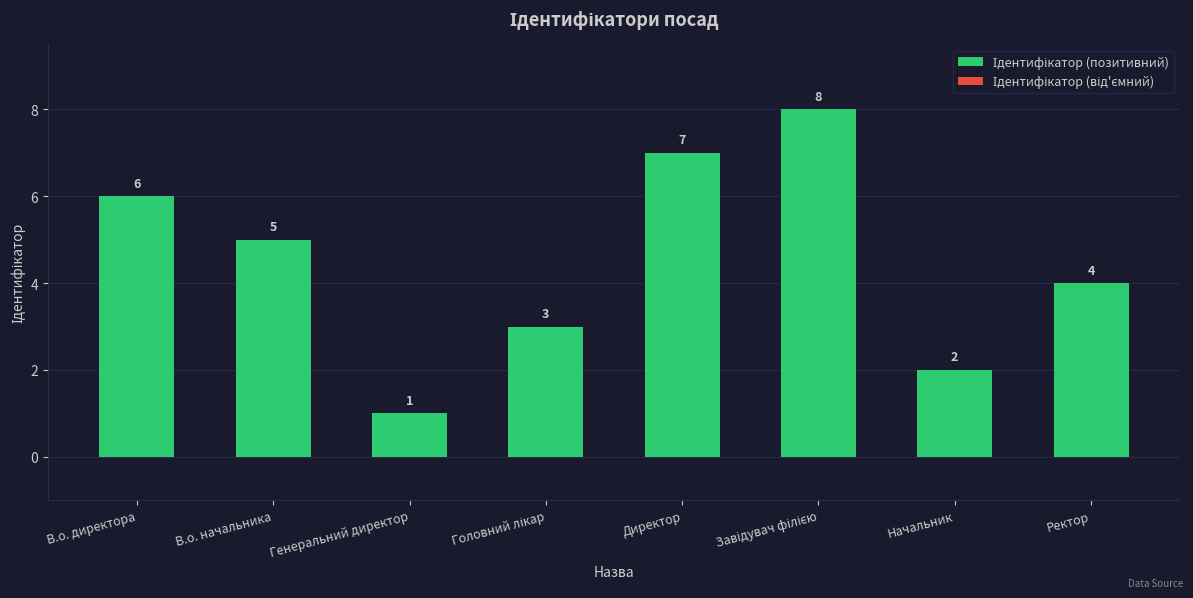

Reading right to left, transcribe all the data shown in this chart.

4	2	8	7	3	1	5	6